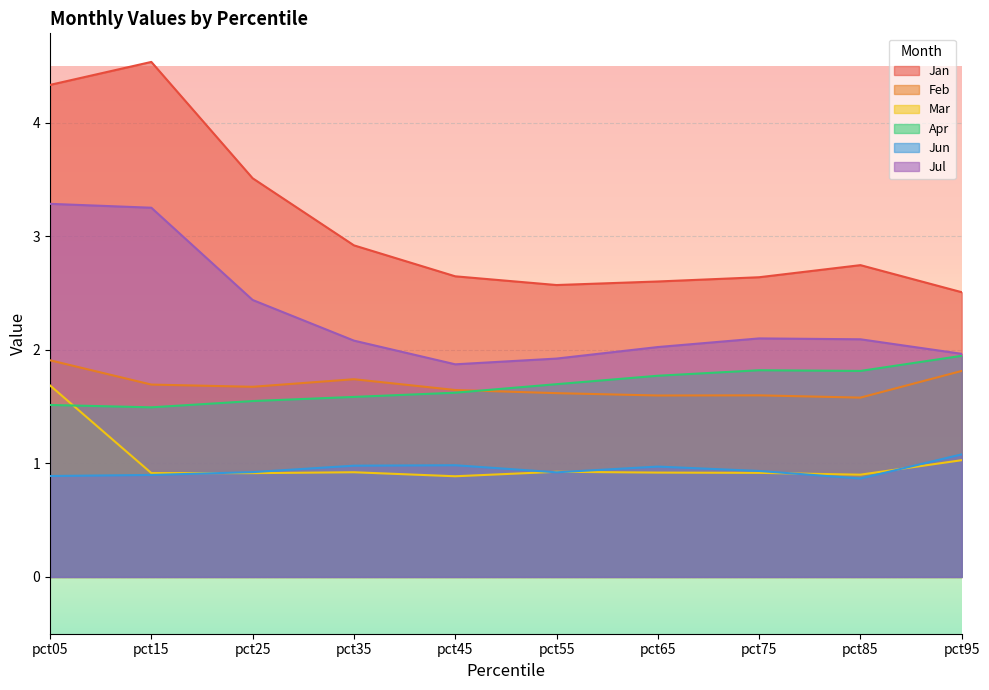

Rank the categories by Jun value from lowest to highest.

pct85, pct05, pct15, pct55, pct25, pct75, pct65, pct35, pct45, pct95